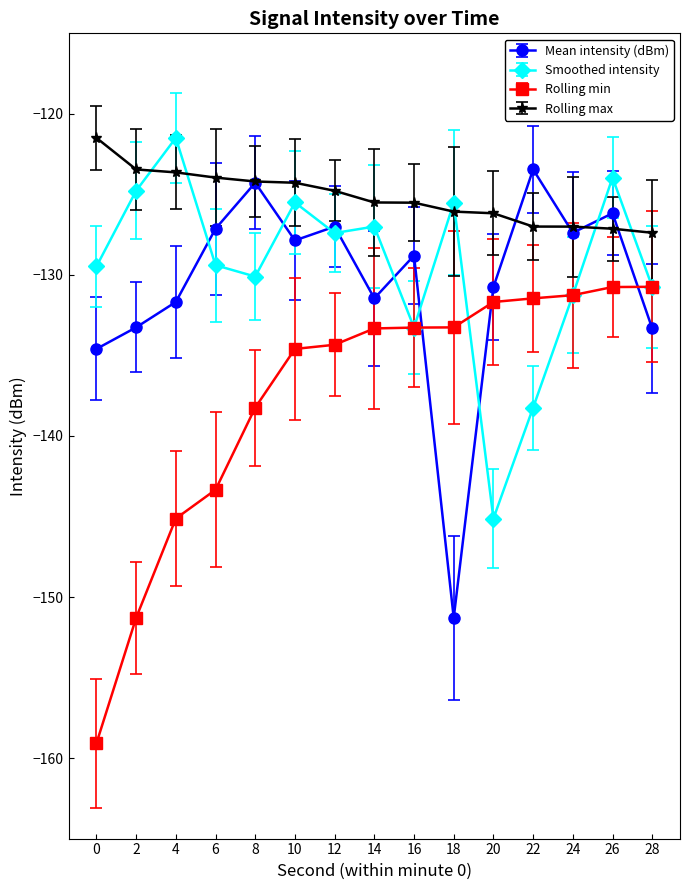

What is the minimum value for Rolling min?

-159.1